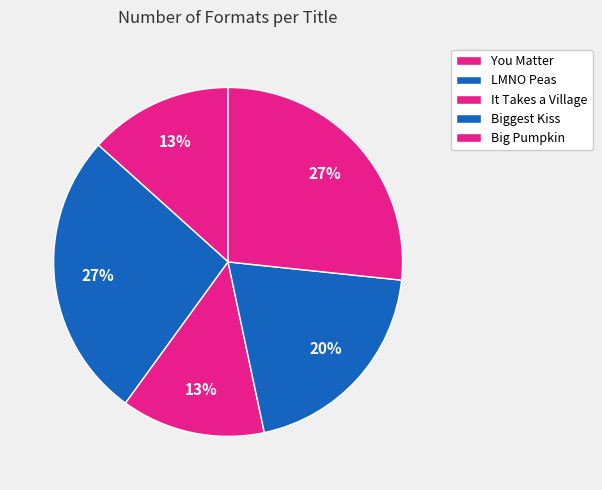

Count the number of slices in the pie.

5